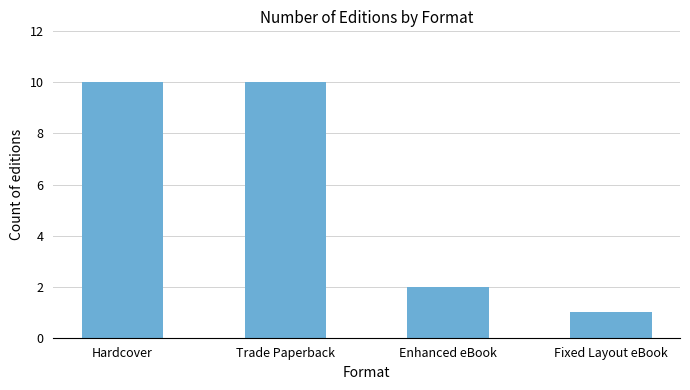

What is the maximum value shown in the chart?

10